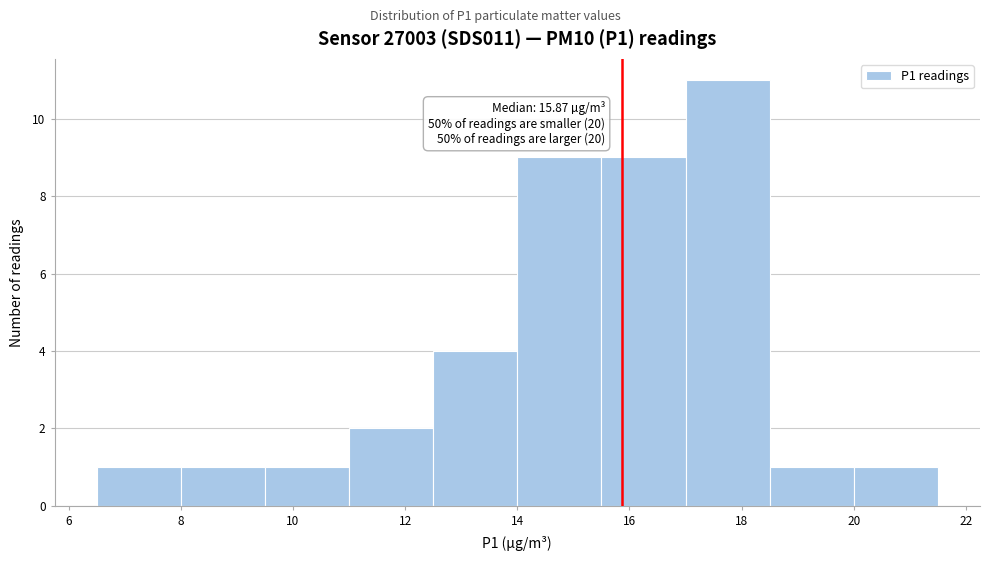

Which range on the x-axis has the tallest bar?

17.0 to 18.5